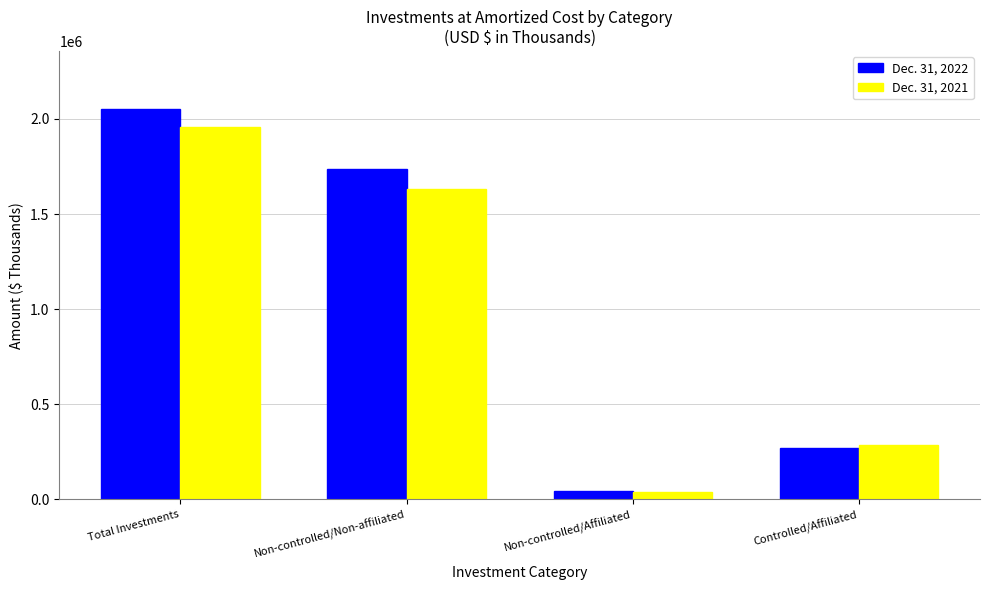

What is the minimum value for Dec. 31, 2021?

38462